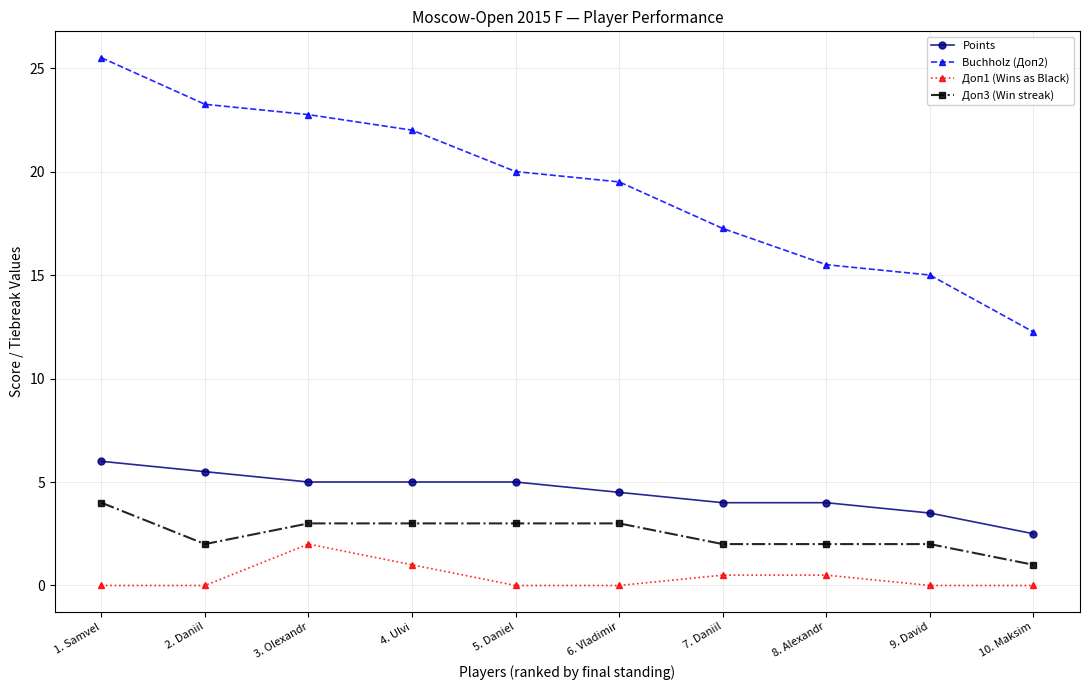

What is the sum of all Points values?

45.0